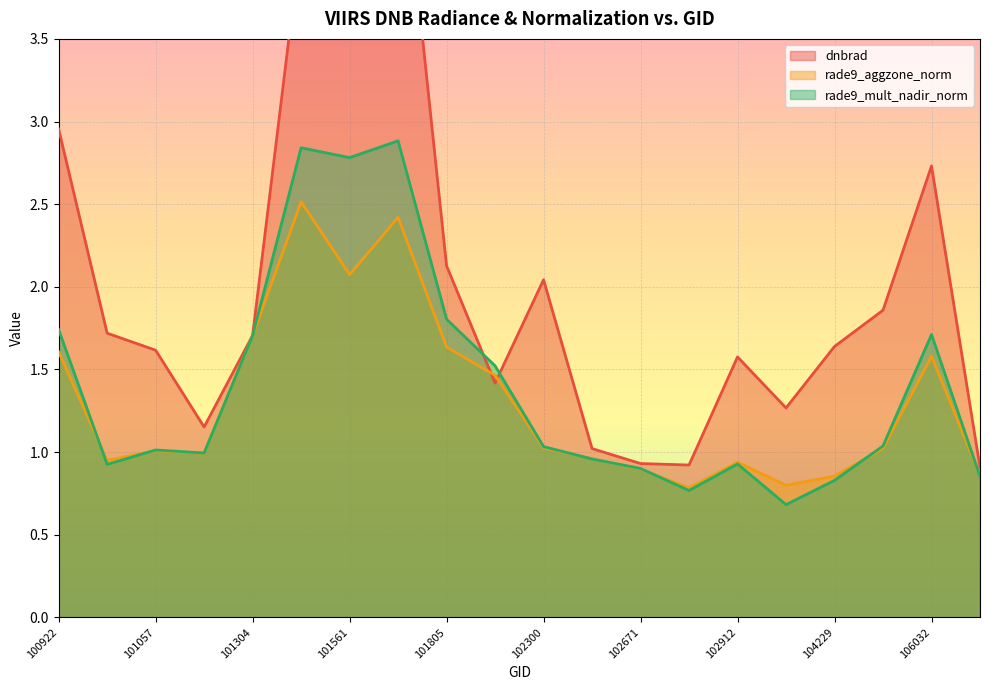

The value of rade9_aggzone_norm at 101304 is 1.7. True or false?

True